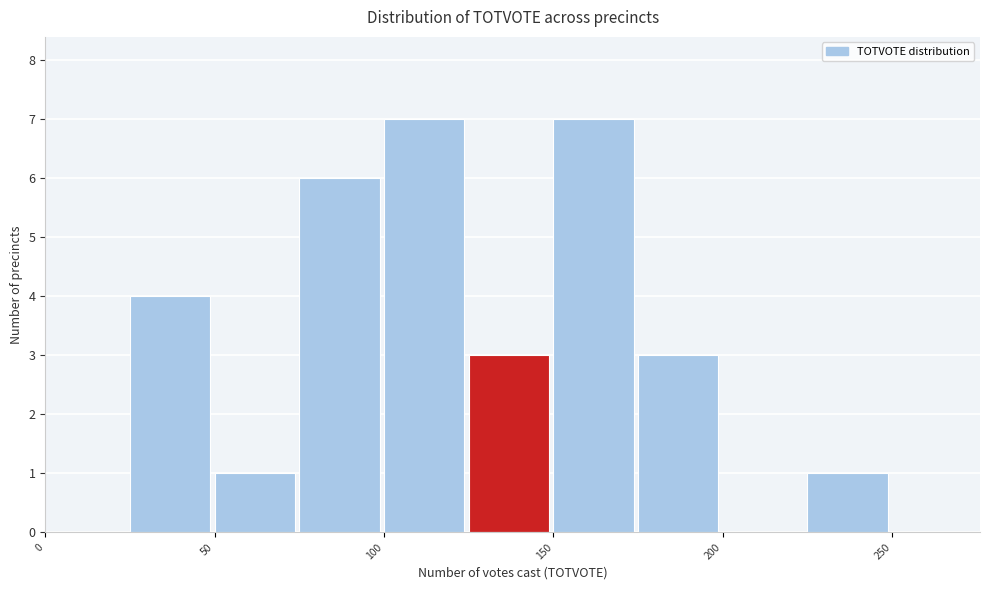

How tall is the bar that spans 100 to 125 on the x-axis? The values are not printed on the chart, so give them approximately, as read against the axis.

7